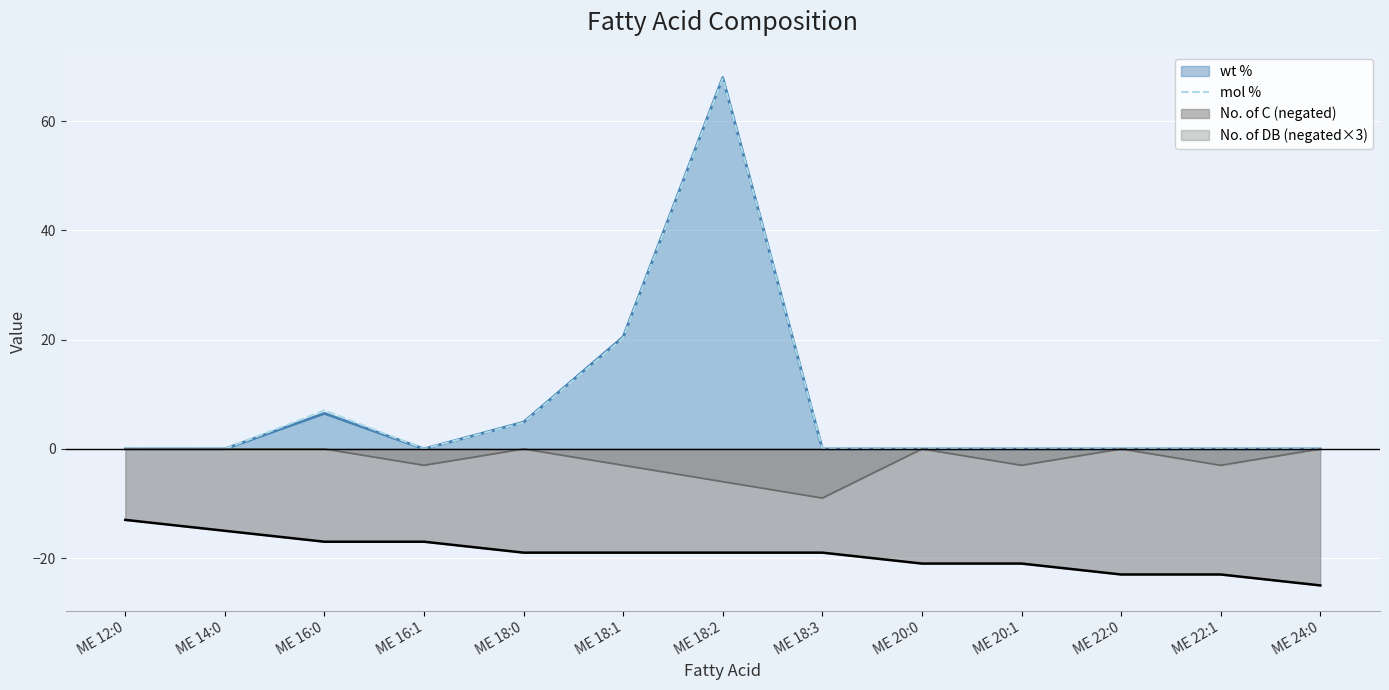

Between ME 24:0 and ME 16:1, which is larger?

ME 24:0